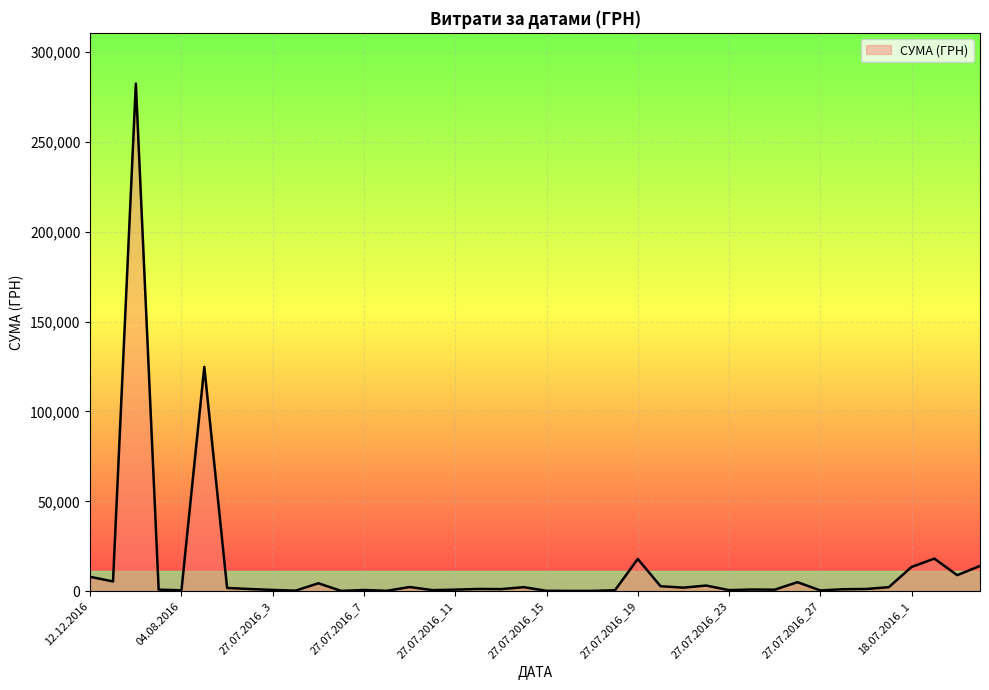

What is the difference between the maximum and minimum values?

282374.1